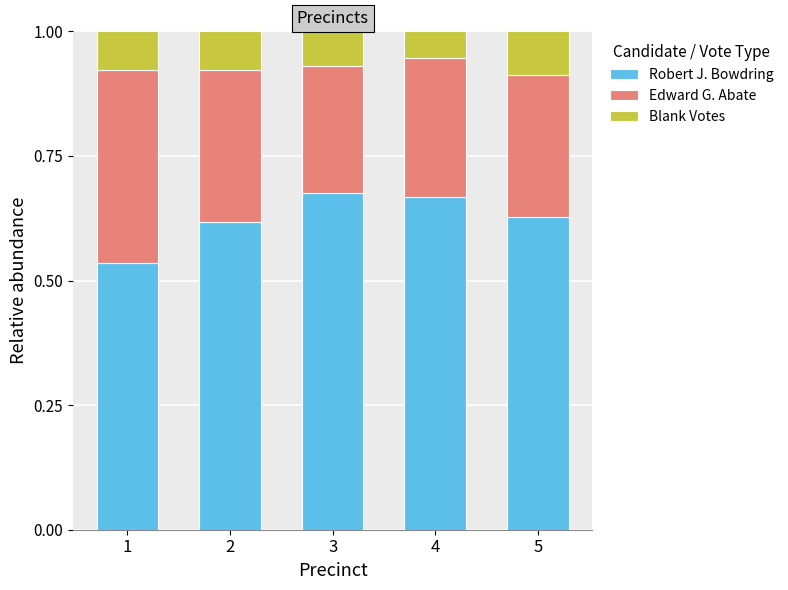

What is the sum of all Robert J. Bowdring values?

3.1